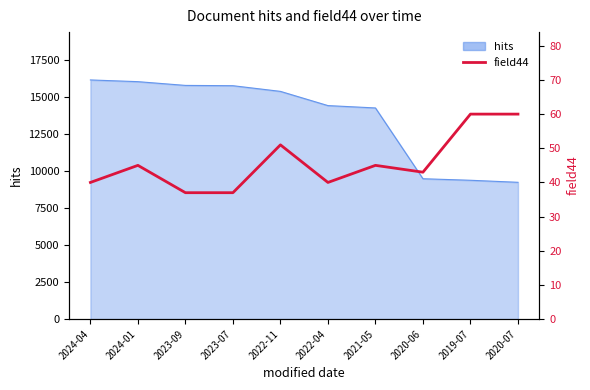

The value at 2024-04 is 40. True or false?

True